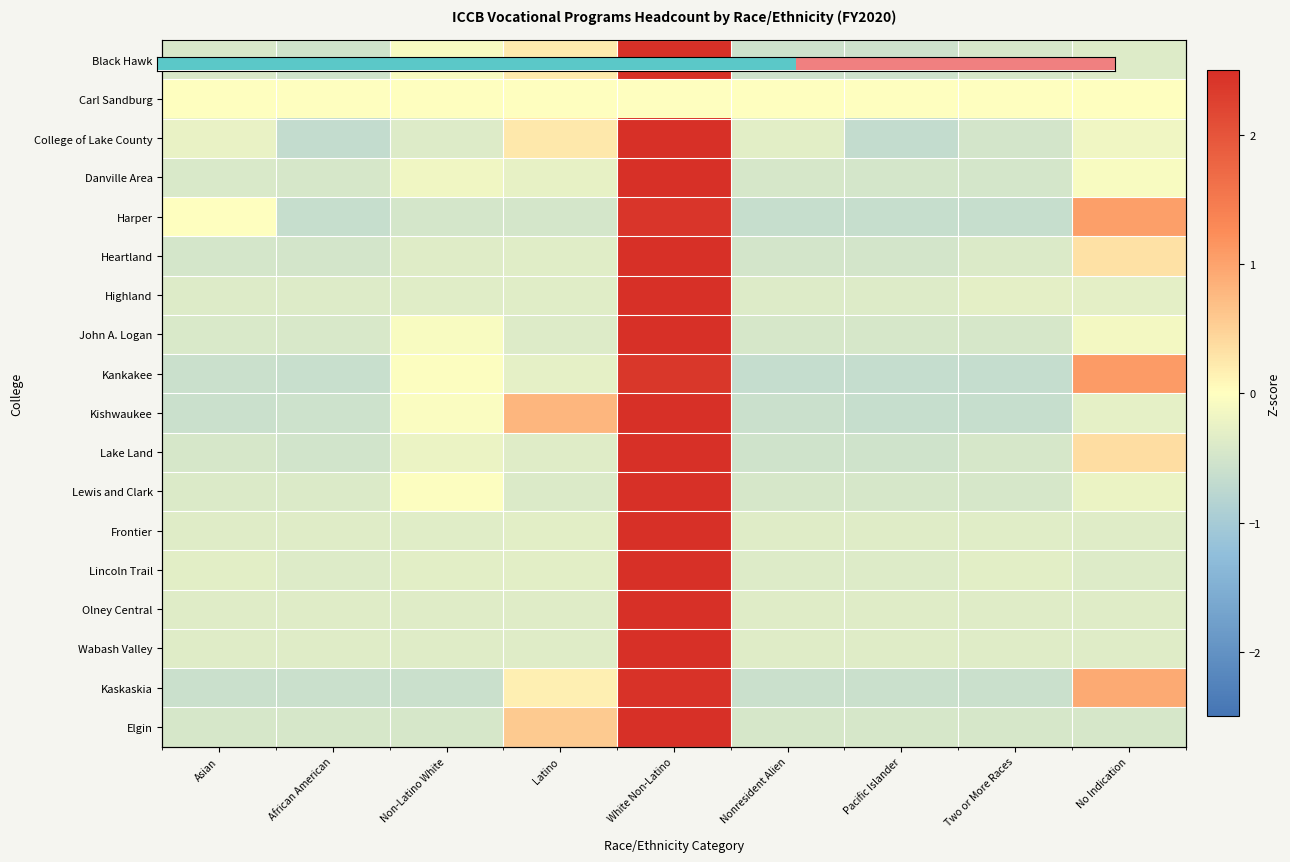

At which category is the sum across all series the highest?

White Non-Latino